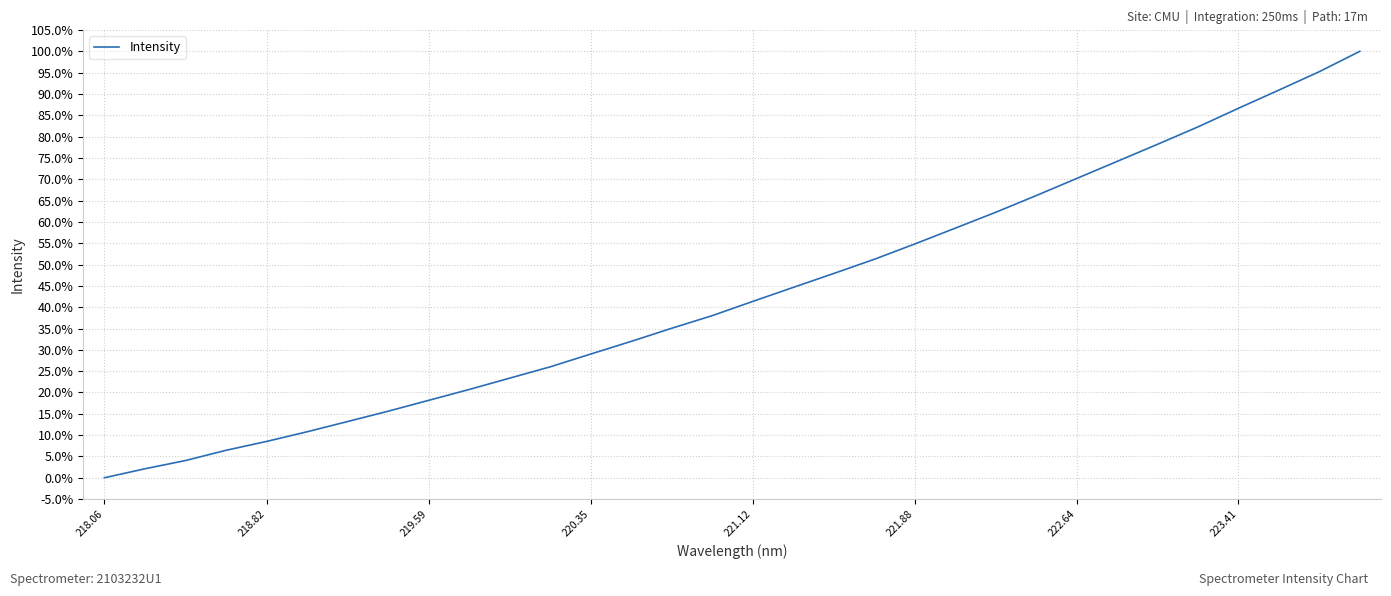

Does the chart display data point markers on the line(s)?

No